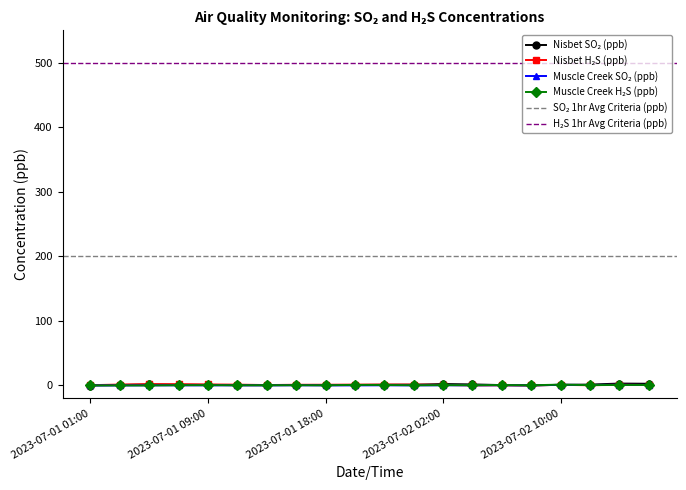

Between 2023-07-01 09:00 and 2023-07-01 15:00, which series saw the biggest shift?

Nisbet H₂S (ppb)